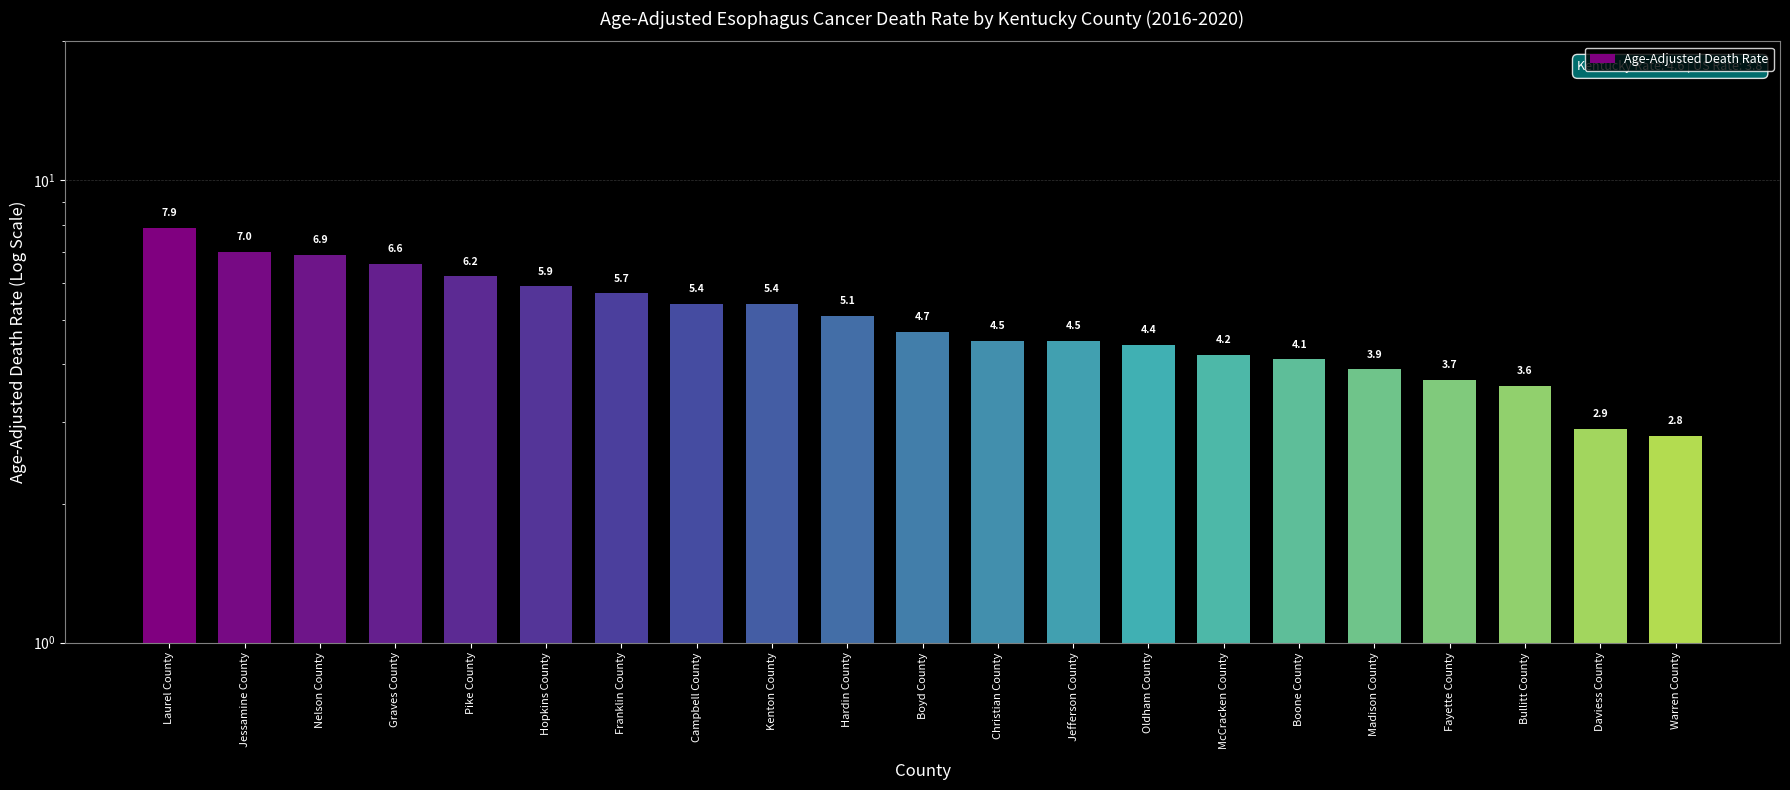

What is the greatest value displayed?

7.9